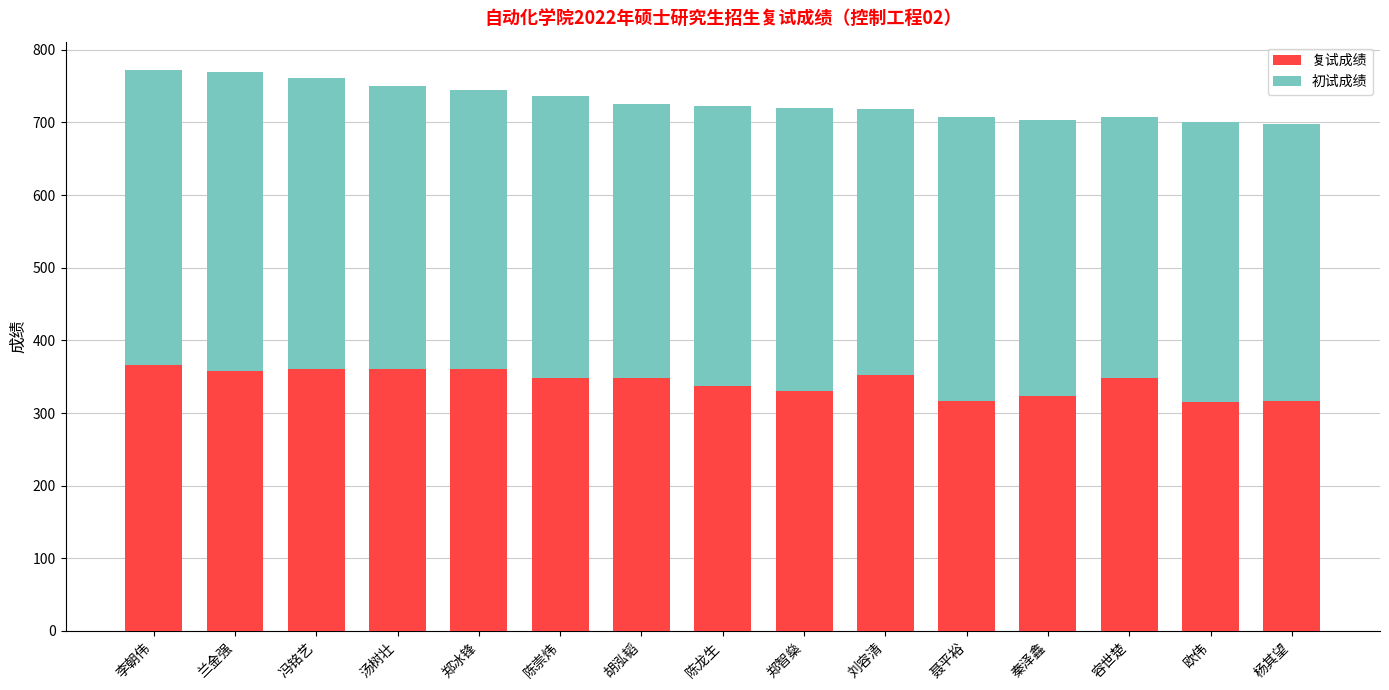

What is the highest value of the 复试成绩 series?

365.6